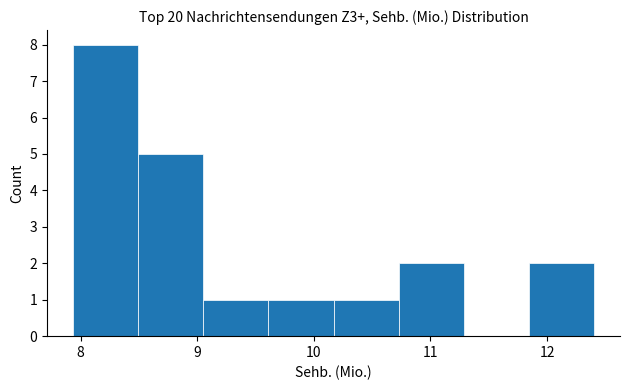

Which range on the x-axis has the tallest bar?

7.9 to 8.5